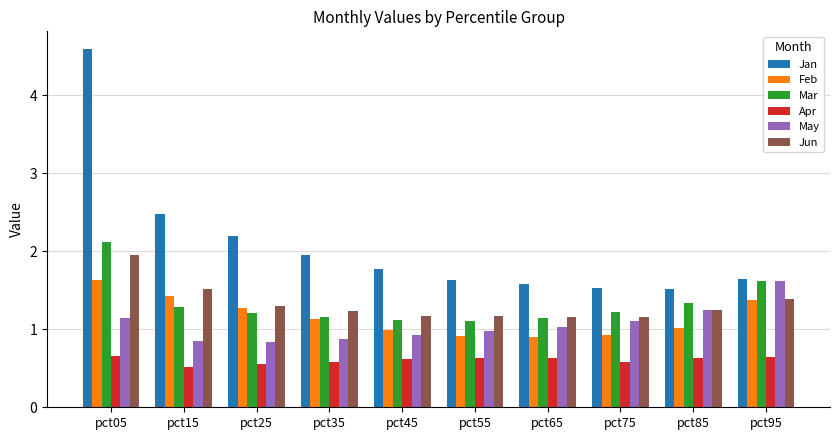

What is the average value of the Jan series?

2.1